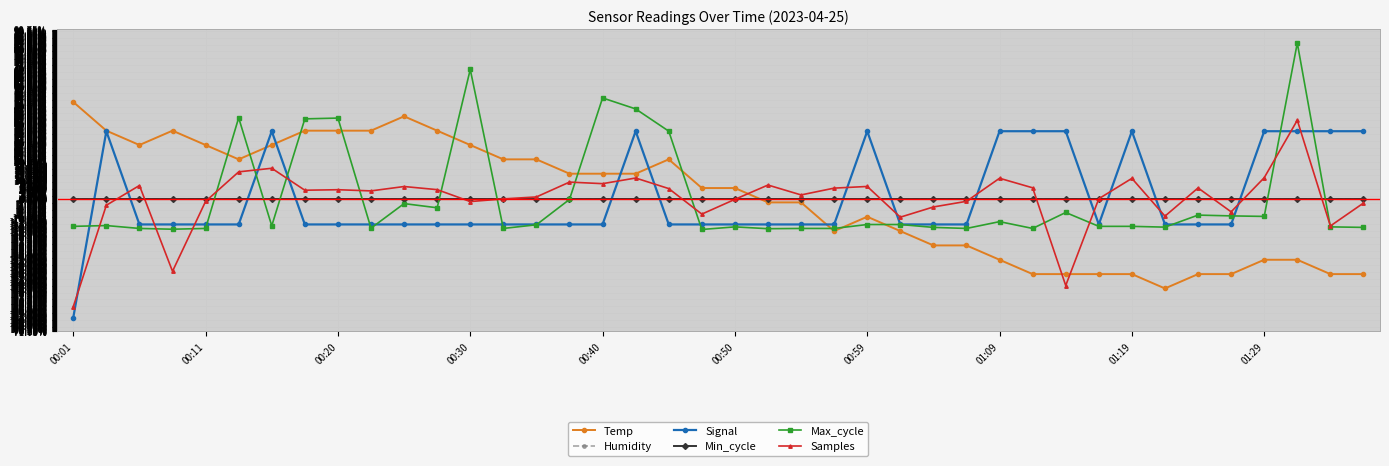

Which category has the highest value in the Temp series?

00:01